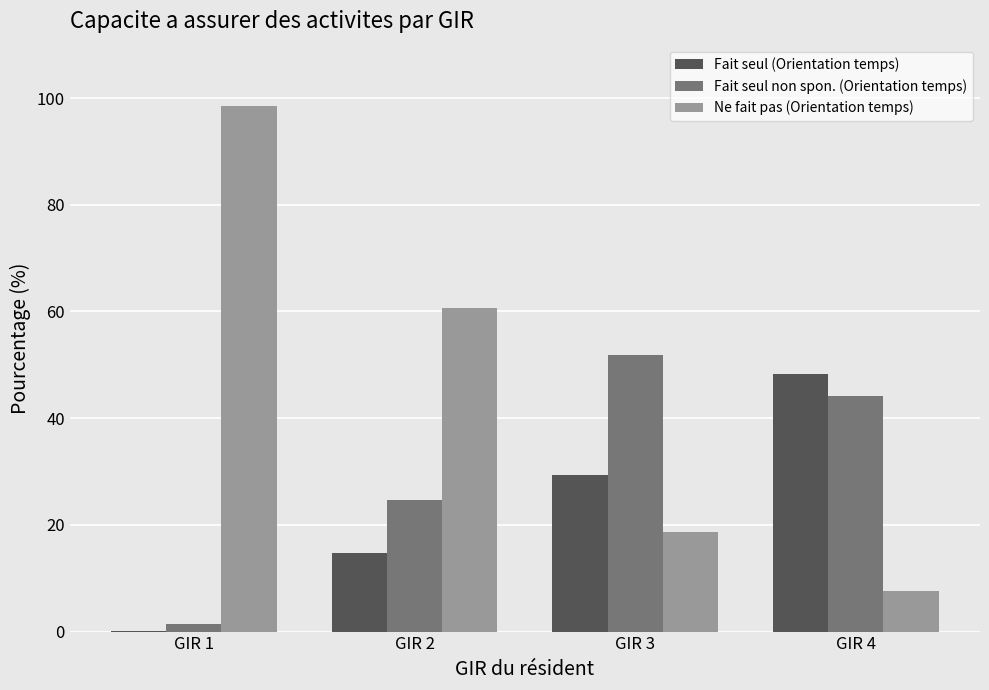

How many groups of bars are there?

4